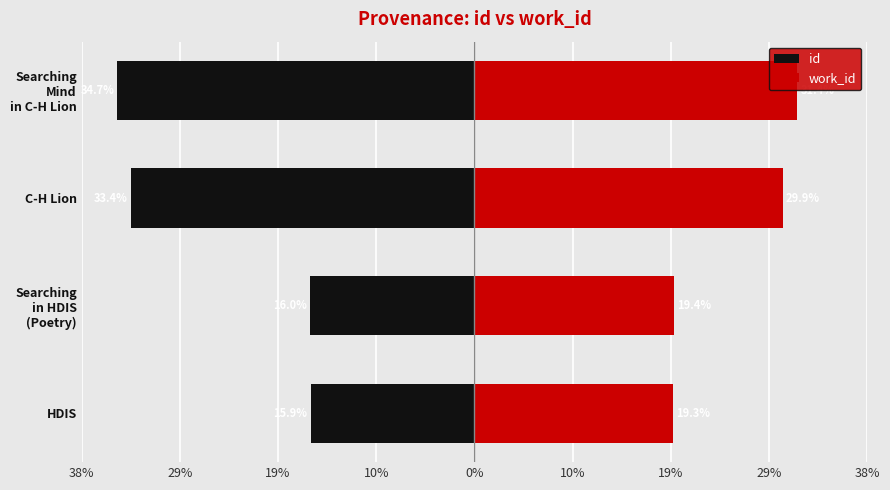

Are the bars grouped side by side (vs. stacked)?

Yes